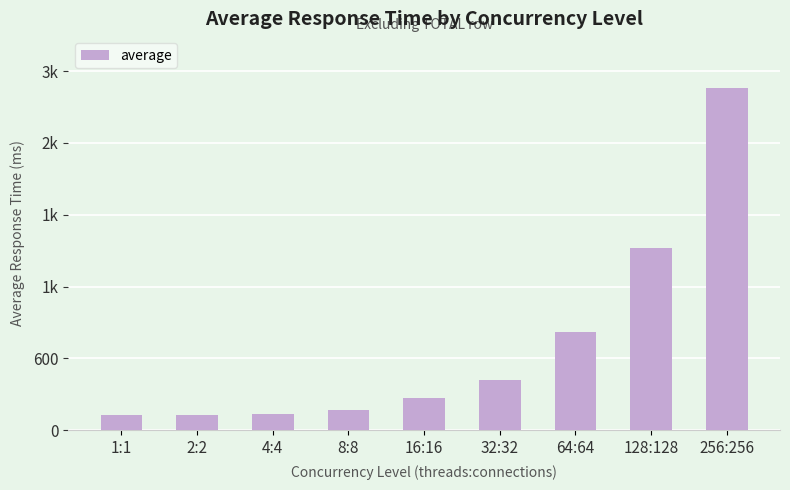

What is the change in value from 8:8 to 16:16?

+100